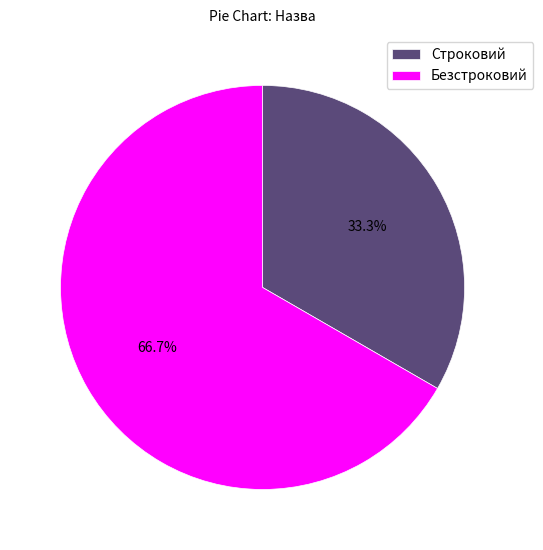

The Безстроковий slice represents 67% of the pie. True or false?

True